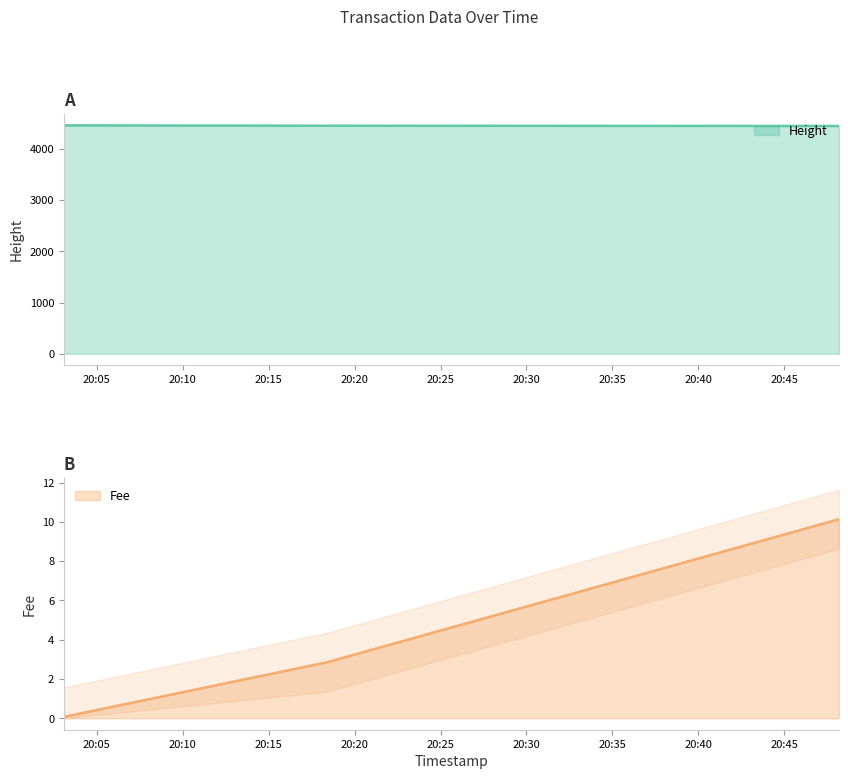

Is it true that Height equals 4456.0 at 2019-01-22 20:18:25?

True